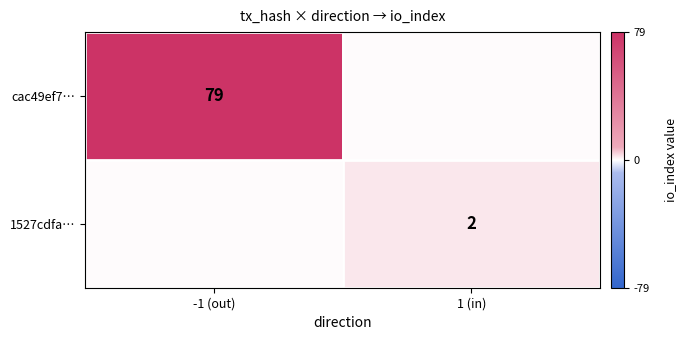

What is the maximum value shown in the chart?

79